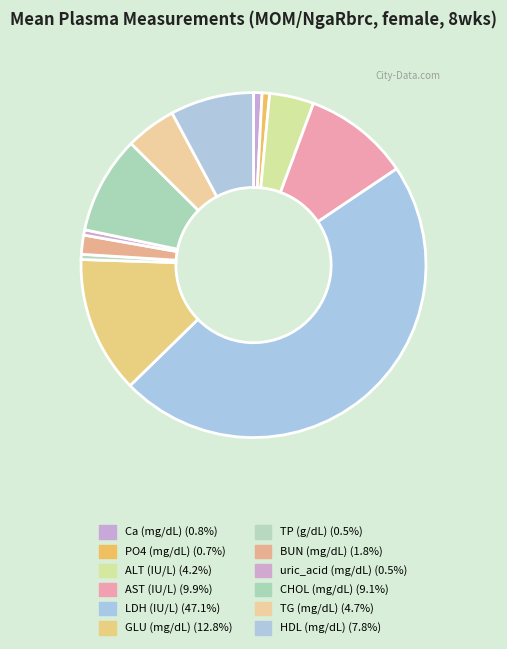

Which has a higher value, PO4 (mg/dL) or Ca (mg/dL)?

Ca (mg/dL)